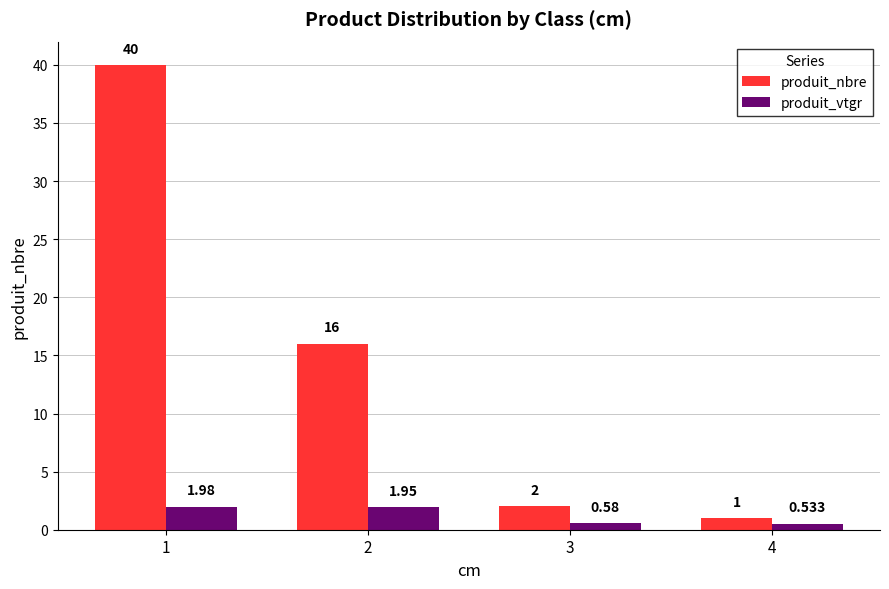

Which series has the widest spread of values?

produit_nbre